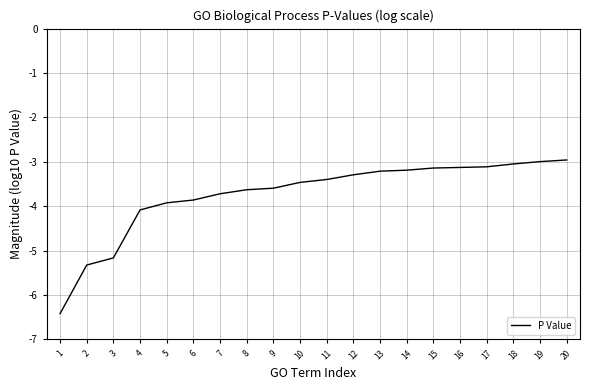

True or false: the data shows -5.4 at 8.

False